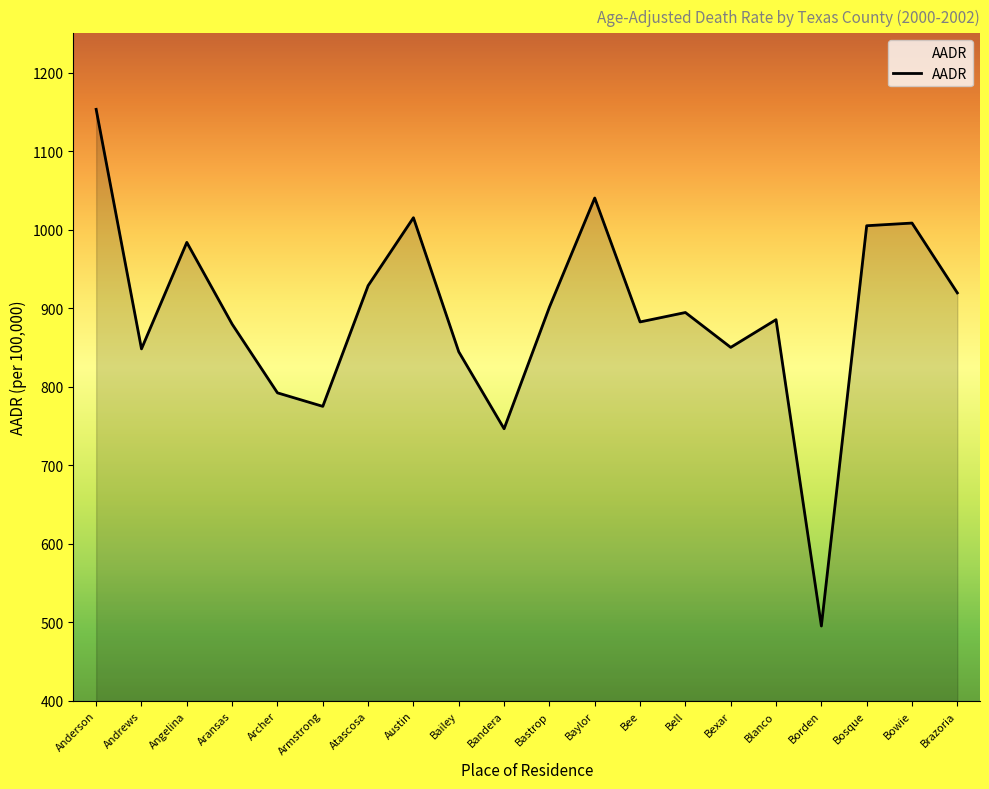

What is the ratio of the value at Bastrop to the value at Aransas?

1.0